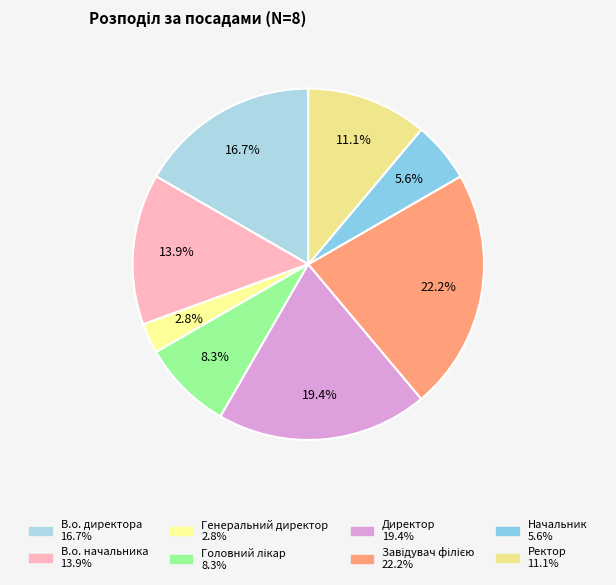

Do Завідувач філією and Генеральний директор together represent more than half of the pie?

No